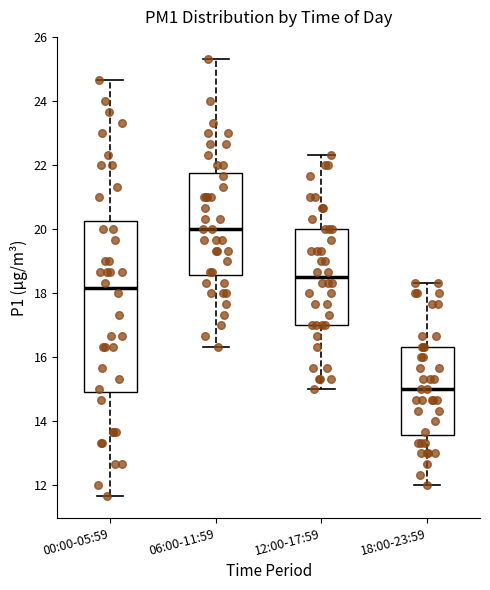

Reading left to right, read every box against the y-axis: the position of its median line, the range the box covers, and the ends of its whiskers. The values are not printed on the chart, so give them approximately, as read against the axis.

00:00-05:59: median 18.2, box 15.0 to 20.2, whiskers 11.6 to 24.6
06:00-11:59: median 20.0, box 18.6 to 21.8, whiskers 16.4 to 25.4
12:00-17:59: median 18.6, box 17.0 to 20.0, whiskers 15.0 to 22.4
18:00-23:59: median 15.0, box 13.6 to 16.4, whiskers 12.0 to 18.4